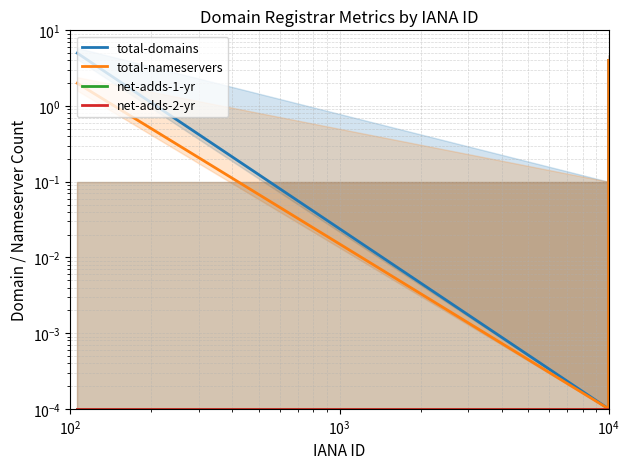

What are all the series names shown in the legend?

total-domains, total-nameservers, net-adds-1-yr, net-adds-2-yr